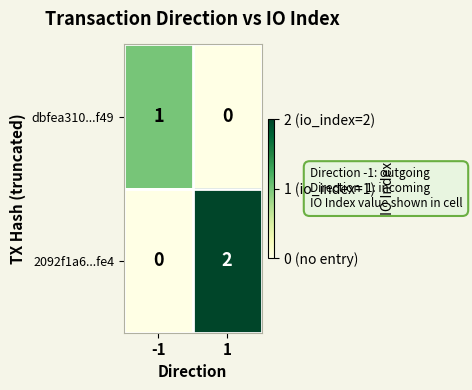

Rank the series at -1 from lowest to highest value.

2092f1a6...fe4, dbfea310...f49